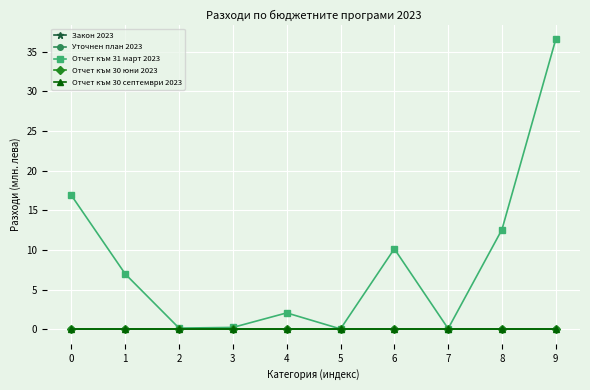

In Отчет към 31 март 2023, how many points are lower than both neighbors (excluding endpoints)?

3